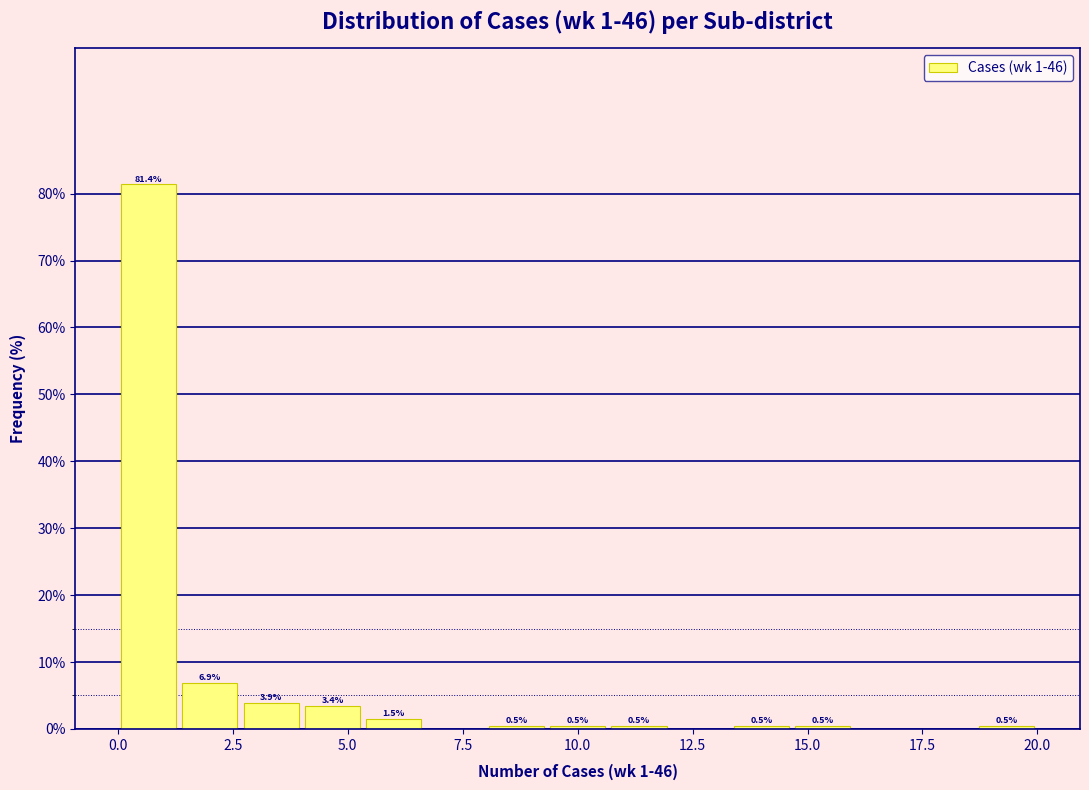

Read against the x-axis, roughly where is the centre of the tallest bar?

0.5